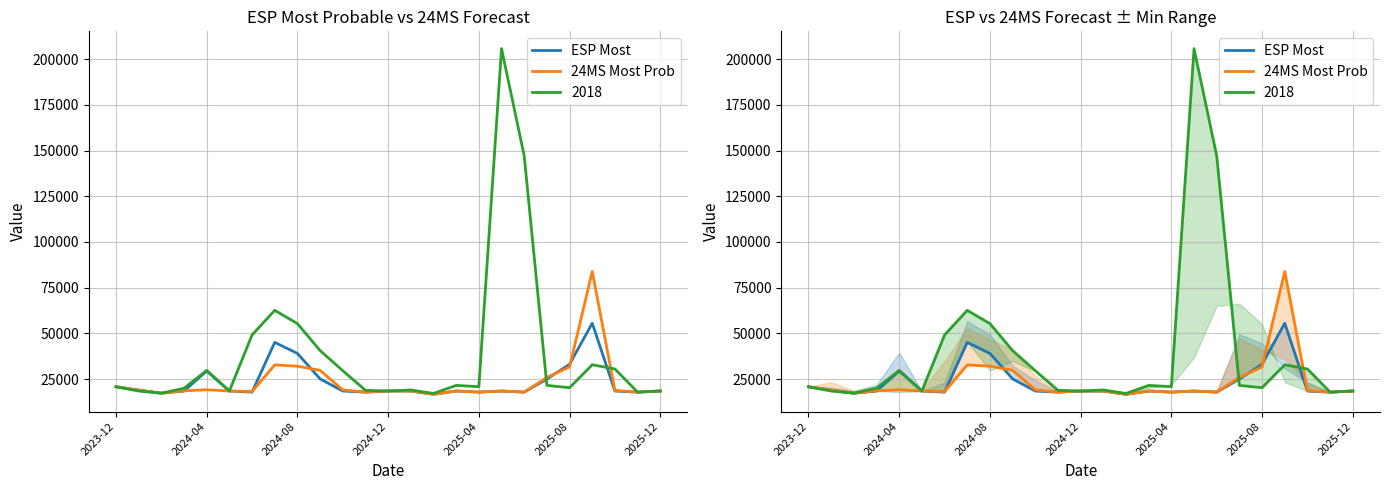

How many interior local peaks does the ESP Most series have?

5